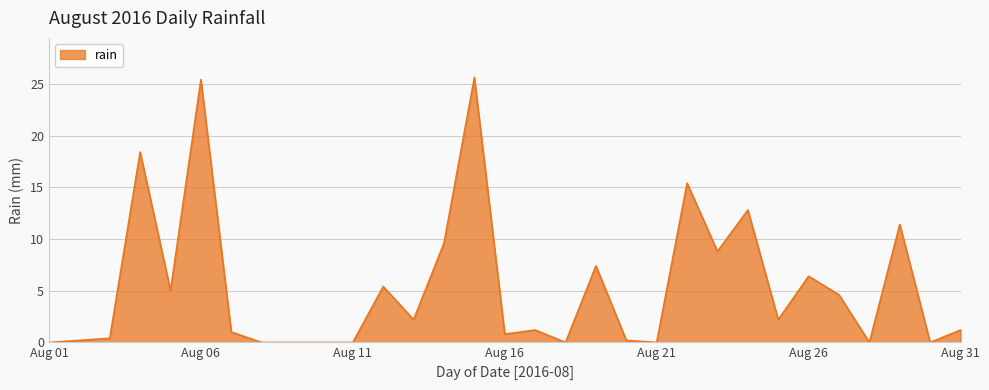

What is the maximum value shown in the chart?

25.6